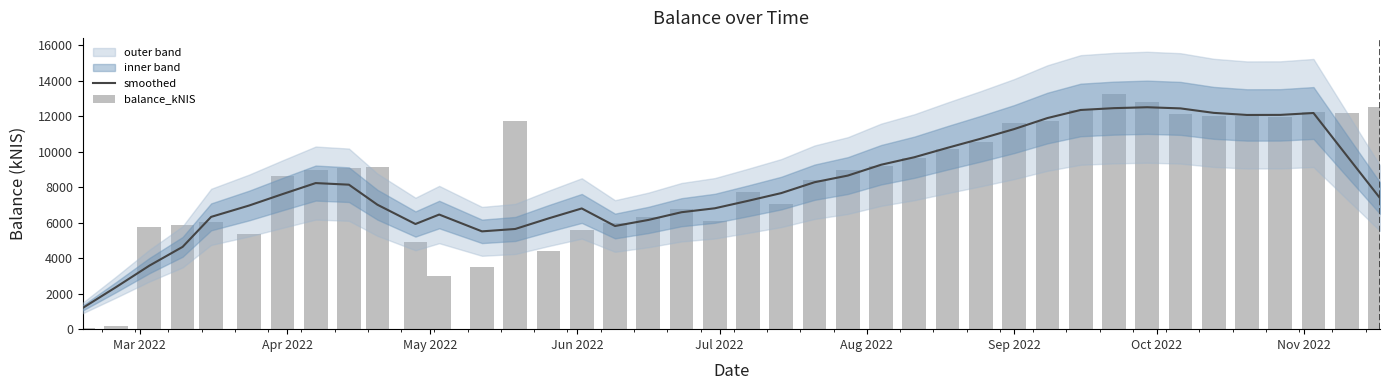

What is the average value of the balance_kNIS series?

8391.2